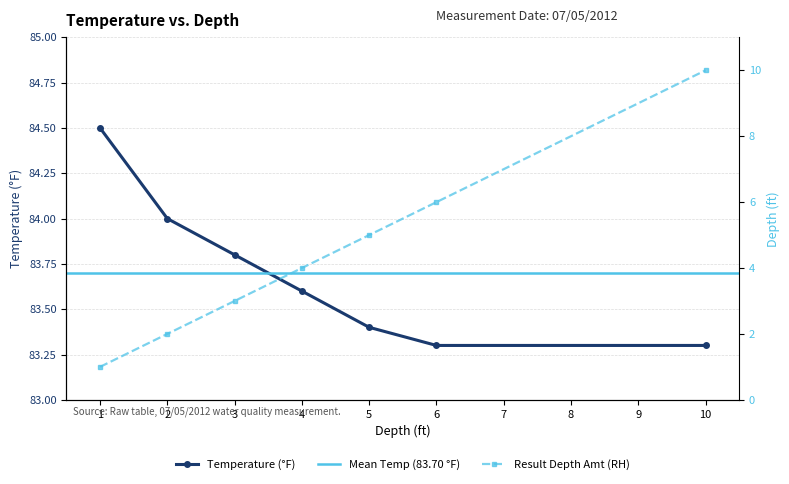

Between 5 and 10, which series saw the biggest shift?

Result Depth Amt